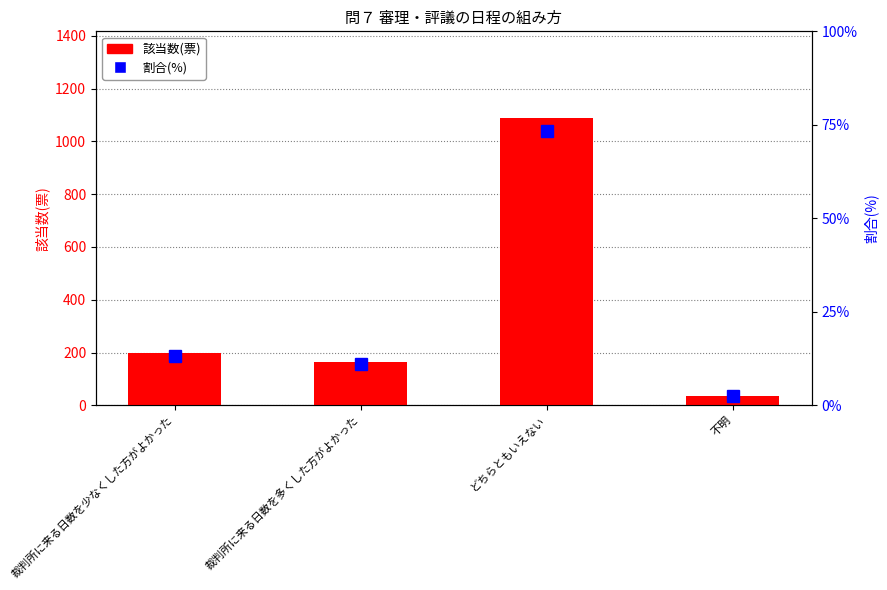

What are all the series names shown in the legend?

該当数(票), 割合(%)